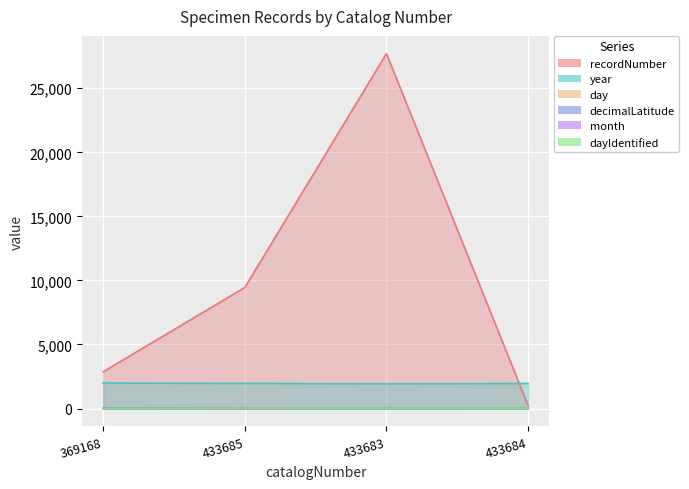

What are all the series names shown in the legend?

recordNumber, year, day, decimalLatitude, month, dayIdentified